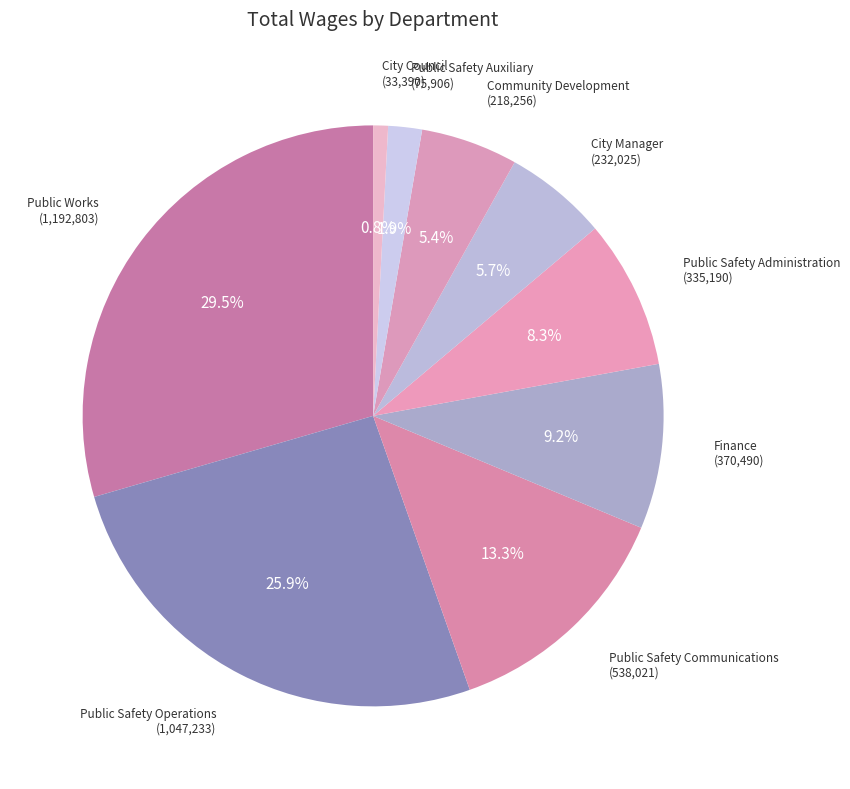

How many slices are in this pie chart?

9